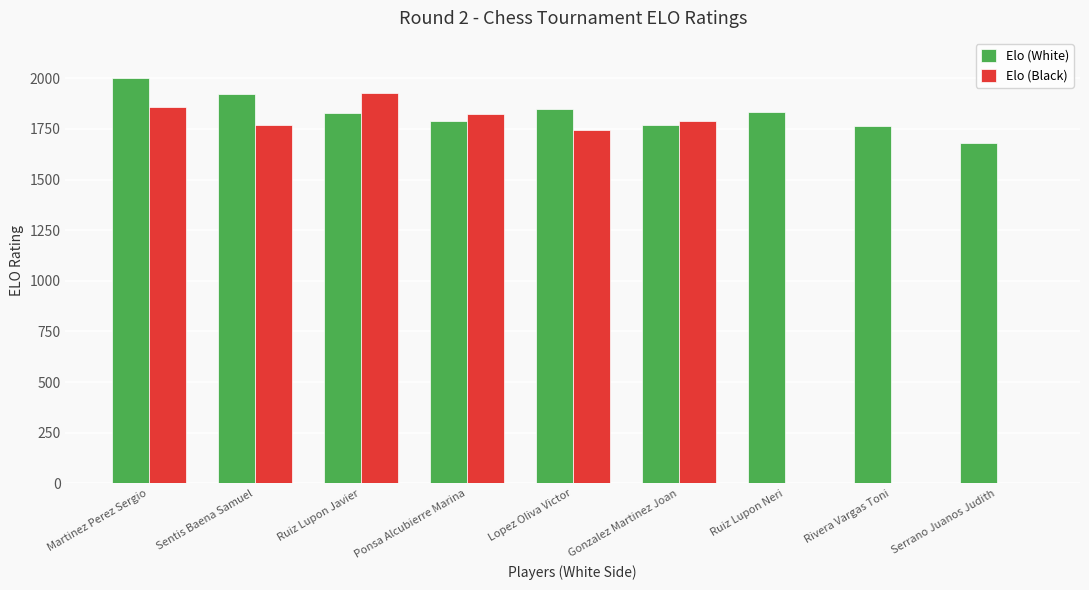

Rank the series by their average value, from lowest to highest.

Elo (Black), Elo (White)